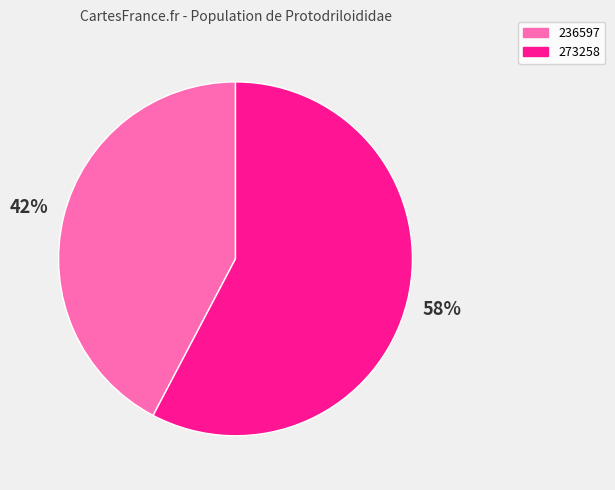

Rank the categories by value from lowest to highest.

236597, 273258